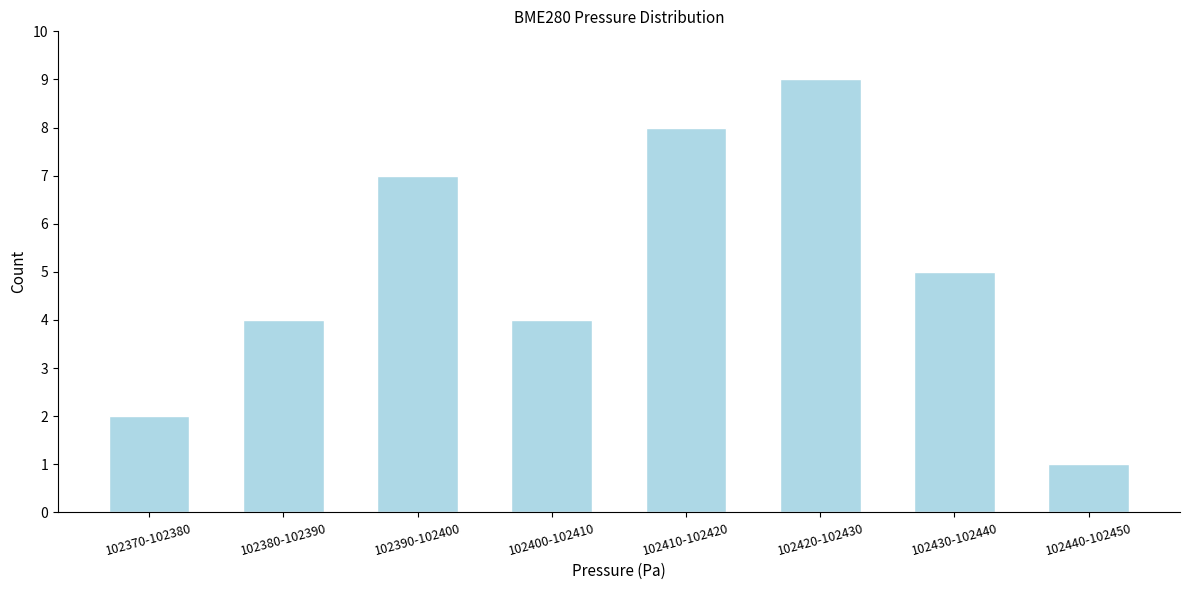

Reading left to right, transcribe all the data shown in this chart.

2	4	7	4	8	9	5	1